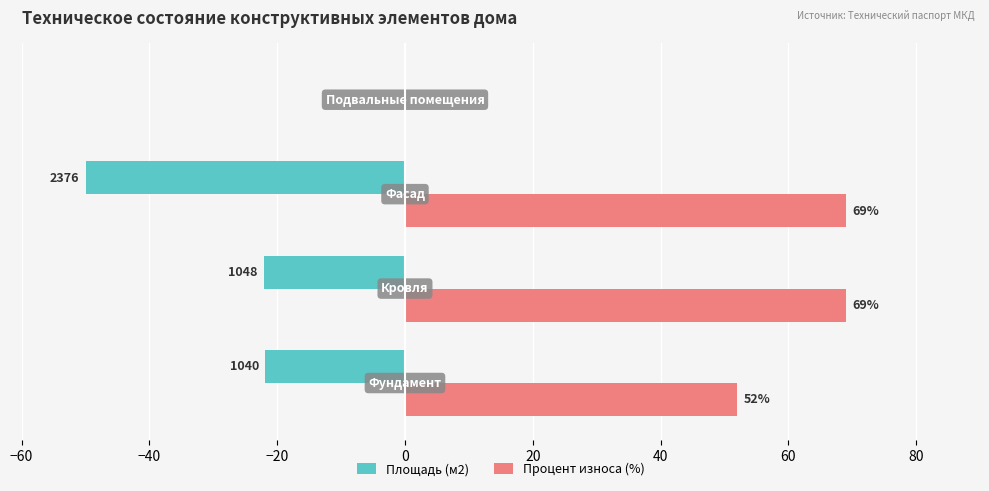

How many distinct data groups are displayed?

2